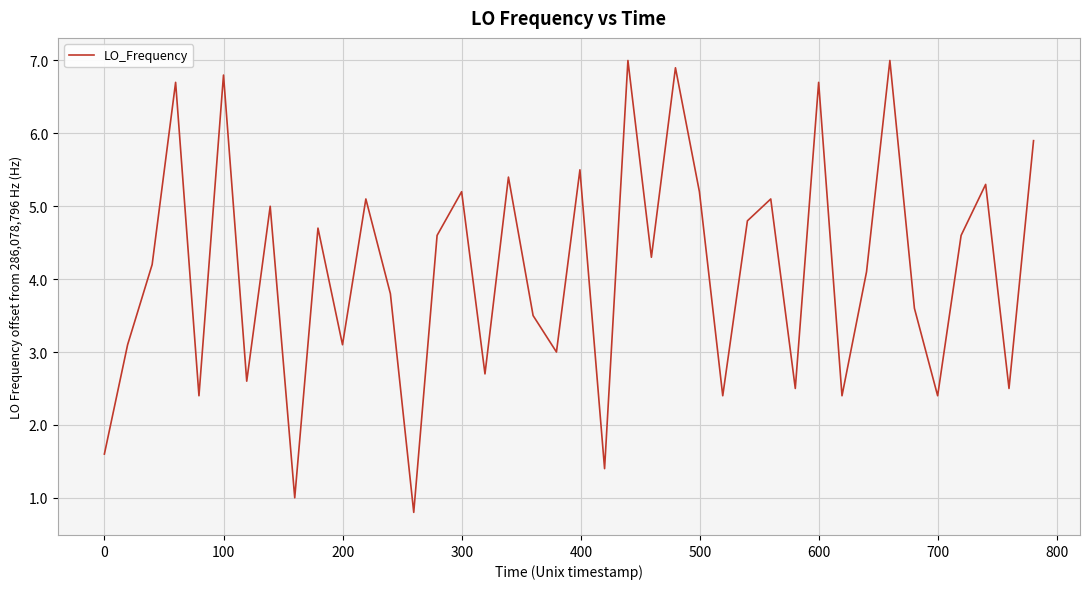

What is the minimum value shown in the chart?

0.8